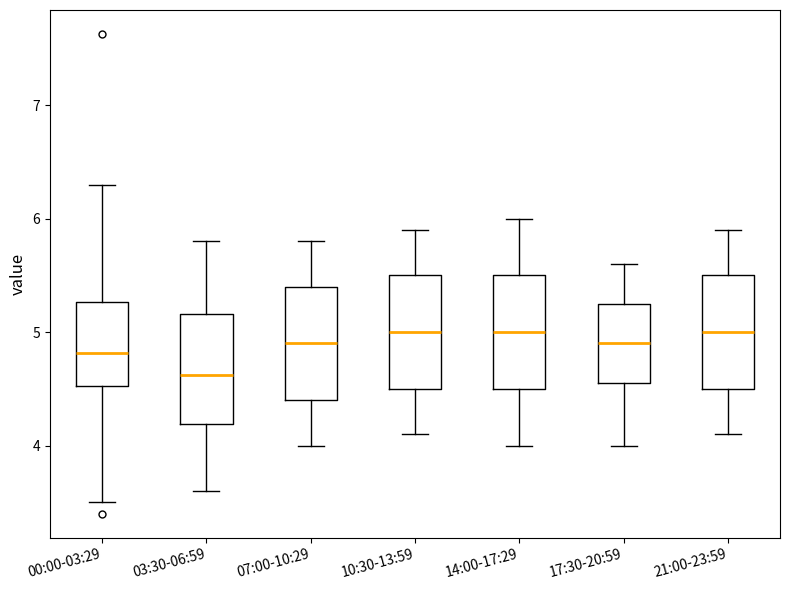

Where is the upper edge of the box for 17:30-20:59 on the y-axis? The values are not printed on the chart, so give them approximately, as read against the axis.

5.3